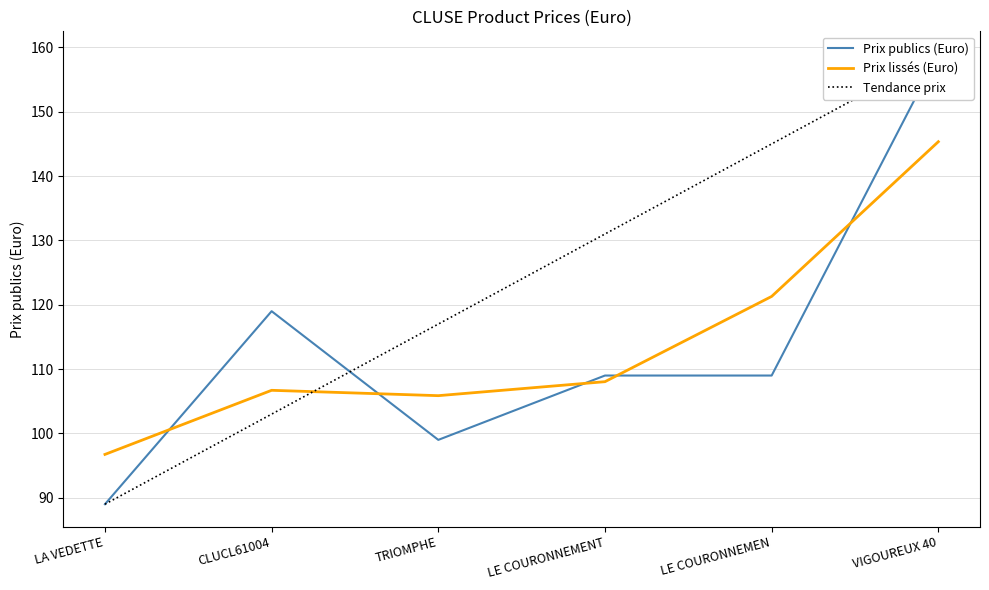

Where does the Prix publics (Euro) series first go above 109?

CLUCL61004